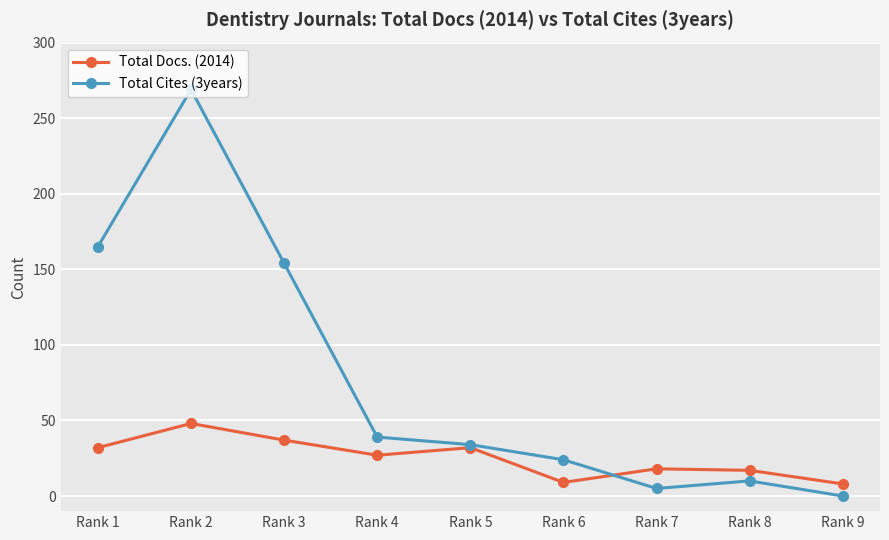

How many interior local peaks does the Total Docs. (2014) series have?

3